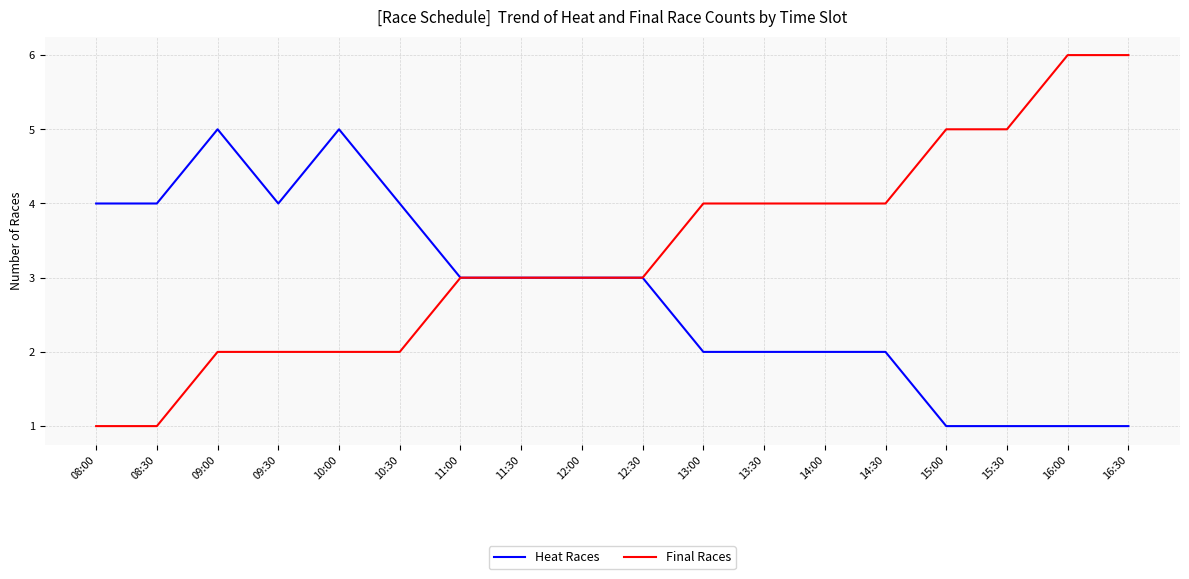

The Heat Races series shows 5 at 10:00. True or false?

True